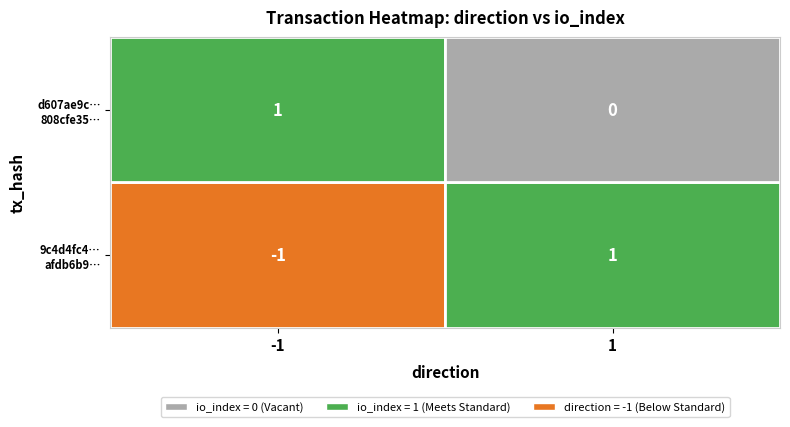

Rank the series by their average value, from highest to lowest.

d607ae9cab582358a4434d7e808cfe356c08b63, 9c4d4fc433196b395afdb6b953e49c7649a7cf5